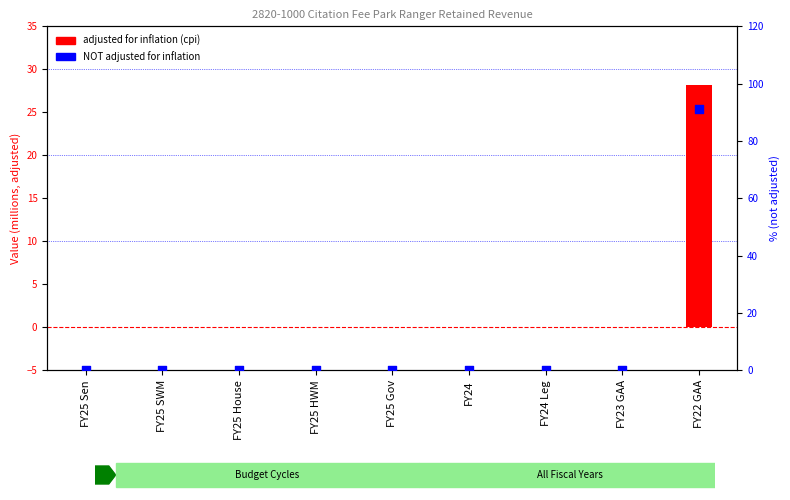

Which series reaches the maximum Y coordinate?

NOT adjusted for inflation